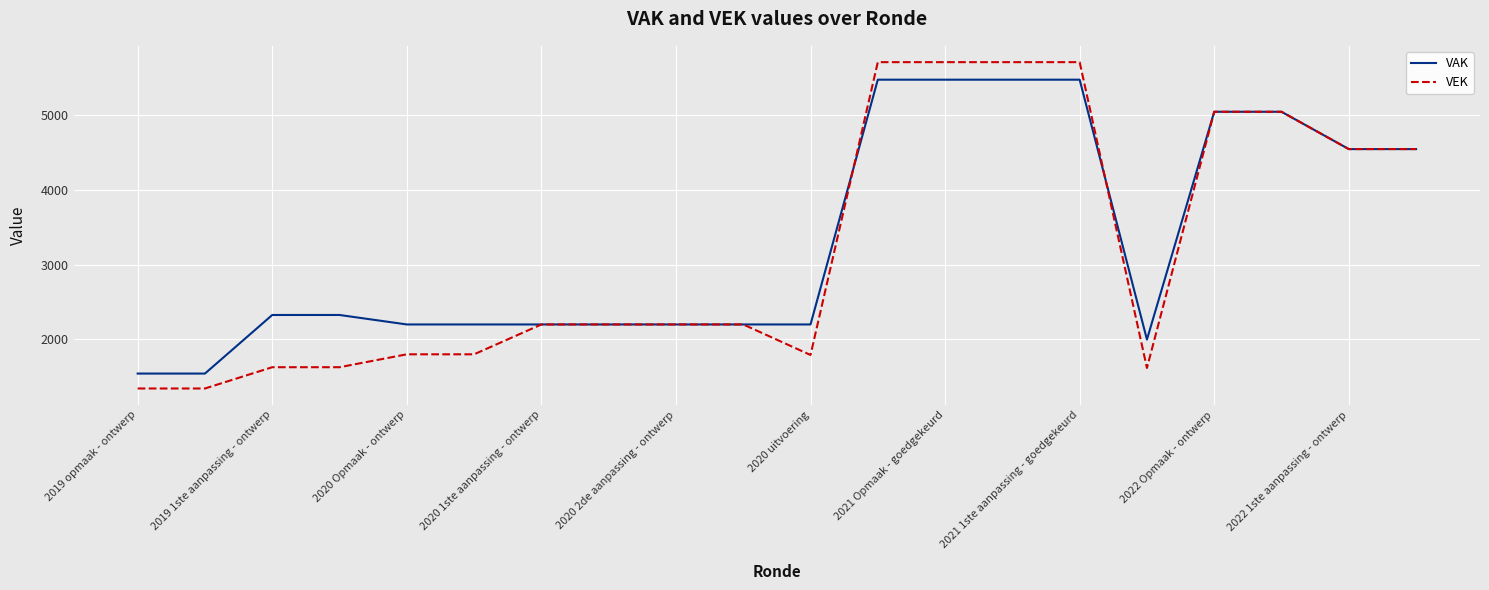

What is the highest value of the VAK series?

5477